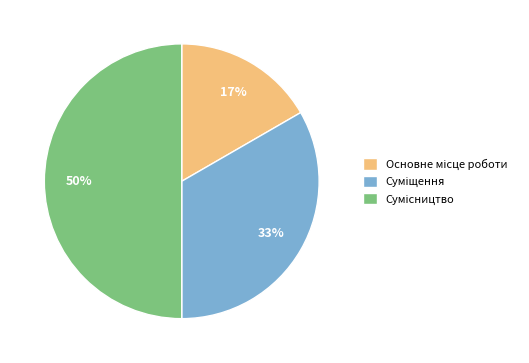

To the nearest percent, what is the difference between the largest and smallest slice percentages?

33%